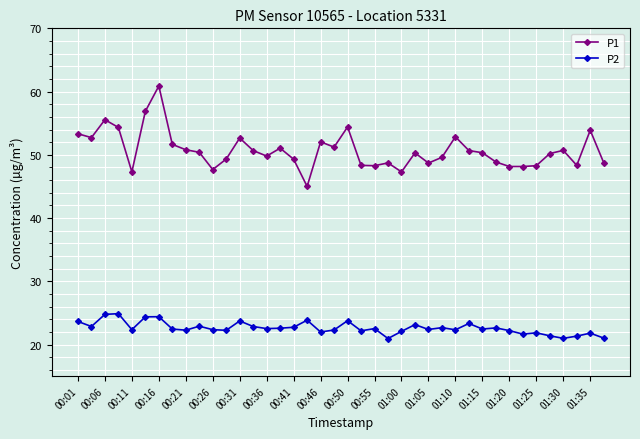

What is the value of the P1 point at the 14th from the left?

50.7